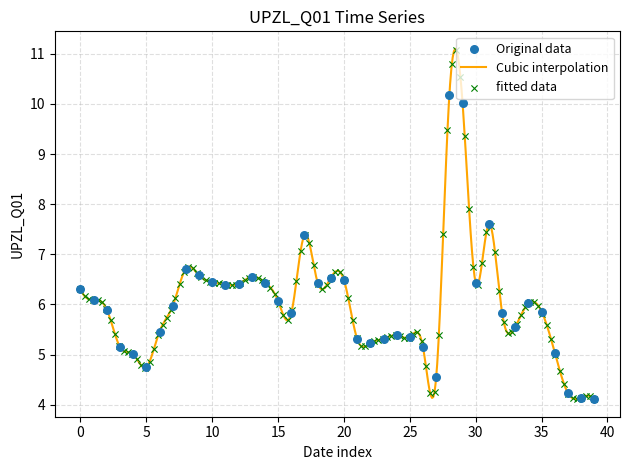

Approximately how many times larger is the value at 2020-04-20 compared to 2020-04-05?

1.3